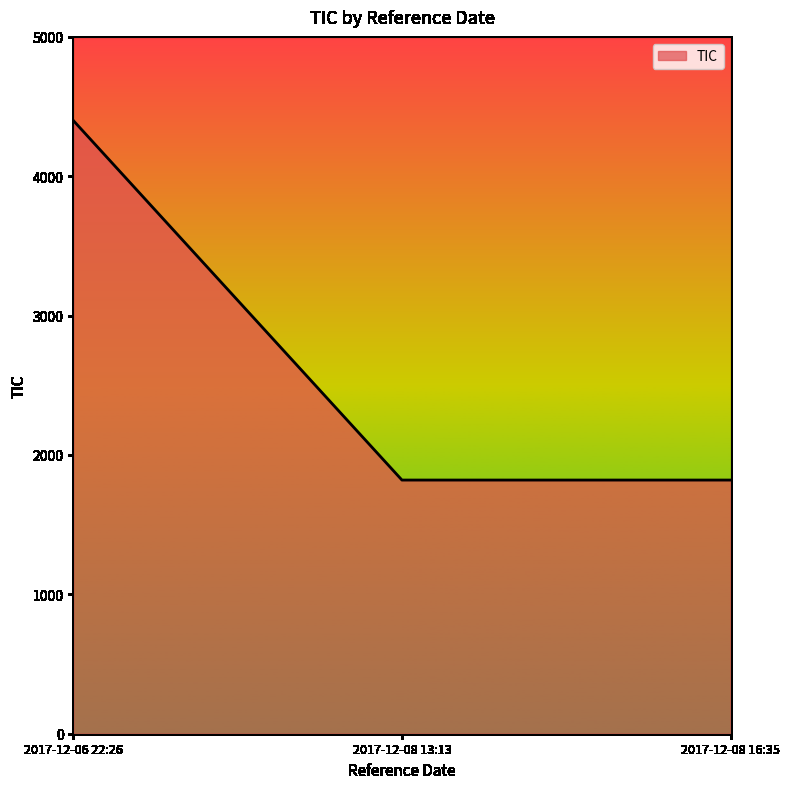

What is the change in value from 2017-12-06 22:26 to 2017-12-08 13:13?

-2580